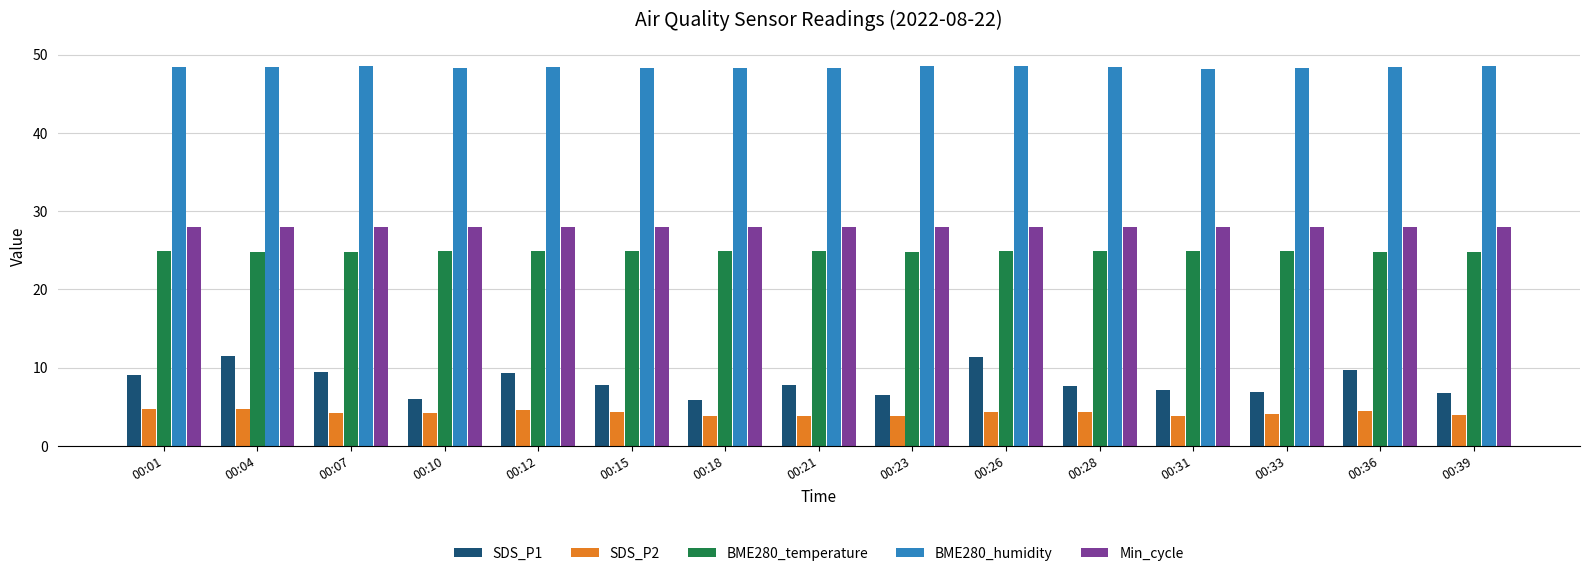

At which label does SDS_P2 first exceed 4?

00:01